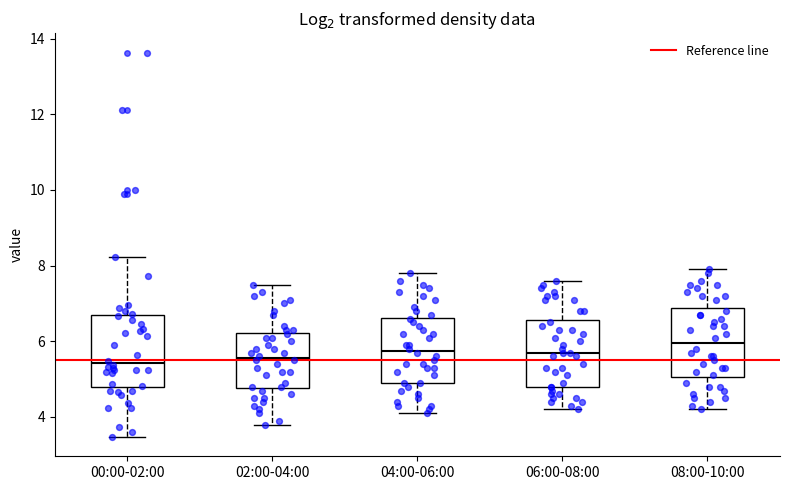

Reading left to right, read every box against the y-axis: the position of its median line, the range the box covers, and the ends of its whiskers. The values are not printed on the chart, so give them approximately, as read against the axis.

00:00-02:00: median 5.4, box 4.8 to 6.6, whiskers 3.4 to 8.2
02:00-04:00: median 5.6, box 4.8 to 6.2, whiskers 3.8 to 7.6
04:00-06:00: median 5.8, box 5.0 to 6.6, whiskers 4.2 to 7.8
06:00-08:00: median 5.8, box 4.8 to 6.6, whiskers 4.2 to 7.6
08:00-10:00: median 6.0, box 5.0 to 6.8, whiskers 4.2 to 8.0